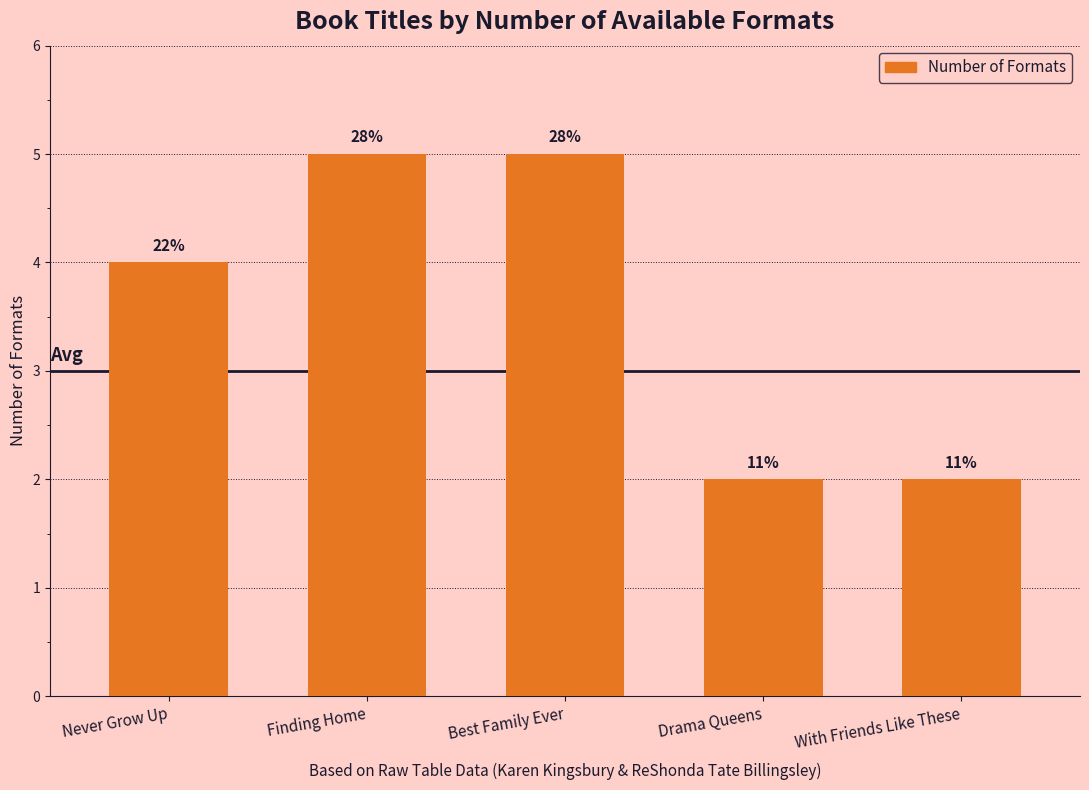

Does the chart contain stacked bars?

No